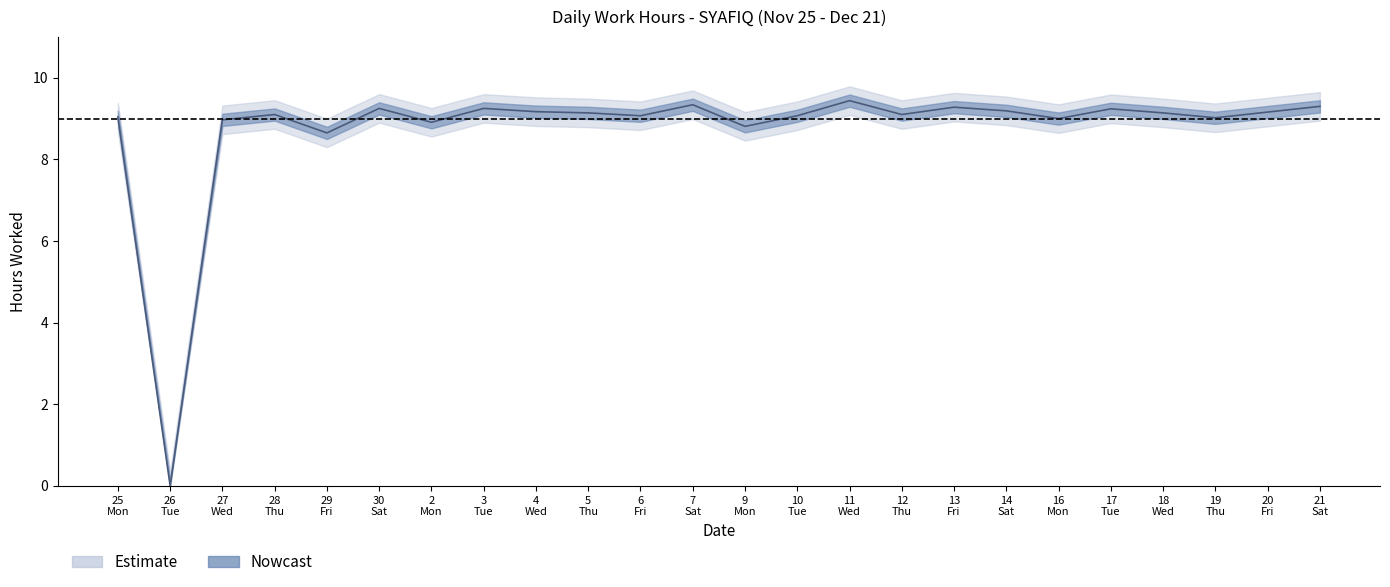

Rank the categories by value from highest to lowest.

11 Wed, 7 Sat, 21 Sat, 13 Fri, 30 Sat, 3 Tue, 17 Tue, 14 Sat, 4 Wed, 20 Fri, 5 Thu, 18 Wed, 28 Thu, 12 Thu, 6 Fri, 10 Tue, 25 Mon, 19 Thu, 16 Mon, 27 Wed, 2 Mon, 9 Mon, 29 Fri, 26 Tue